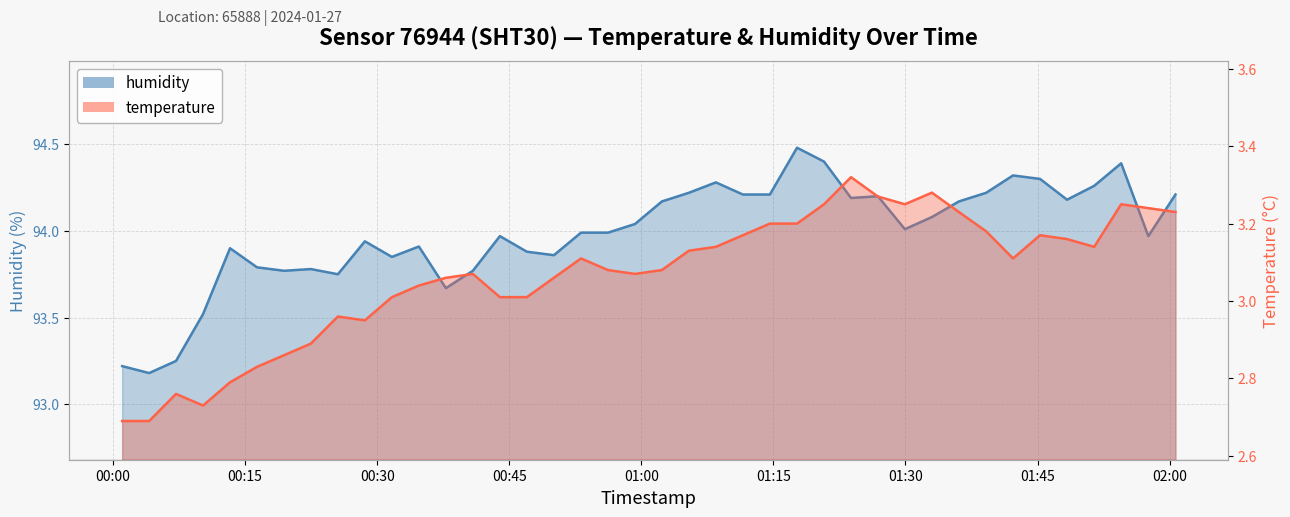

At which label does humidity first exceed 94?

2024-01-27T00:59:17